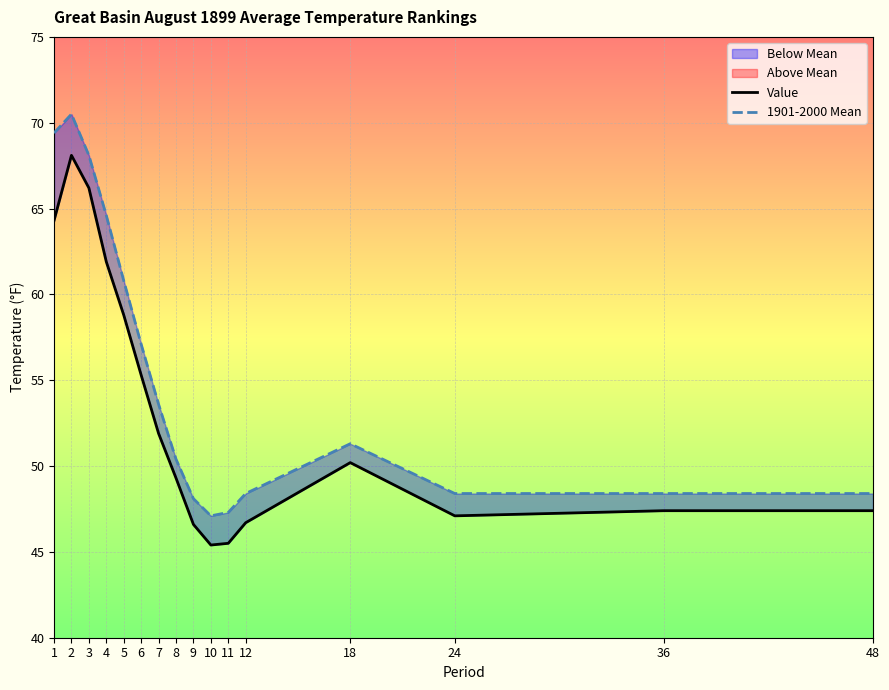

Reading left to right, list all the values displayed in this chart.

Value: 64.3	68.1	66.2	61.9	58.8	55.3	51.9	49.3	46.6	45.4	45.5	46.7	50.2	47.1	47.4	47.4
1901-2000 Mean: 69.4	70.5	68.1	64.6	60.8	57.1	53.6	50.4	48.1	47.1	47.3	48.4	51.3	48.4	48.4	48.4